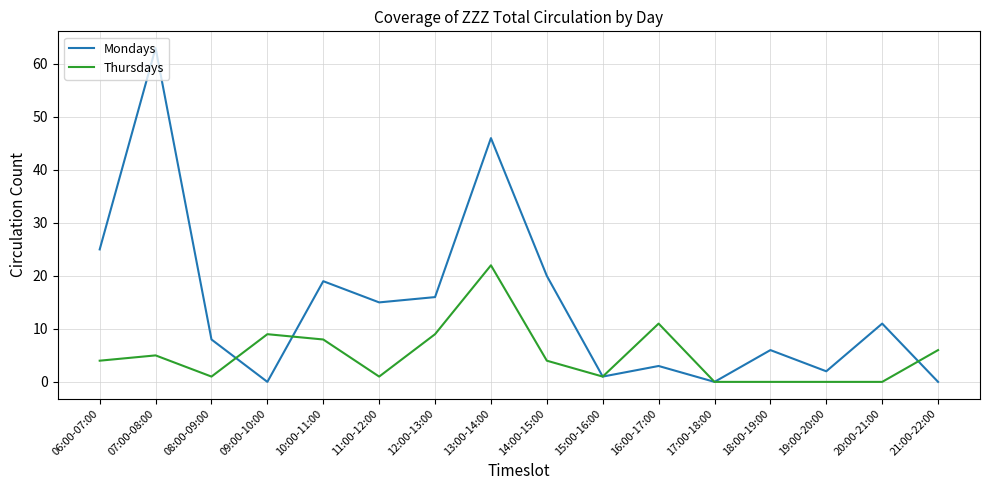

Rank the series at 16:00-17:00 from lowest to highest value.

Mondays, Thursdays